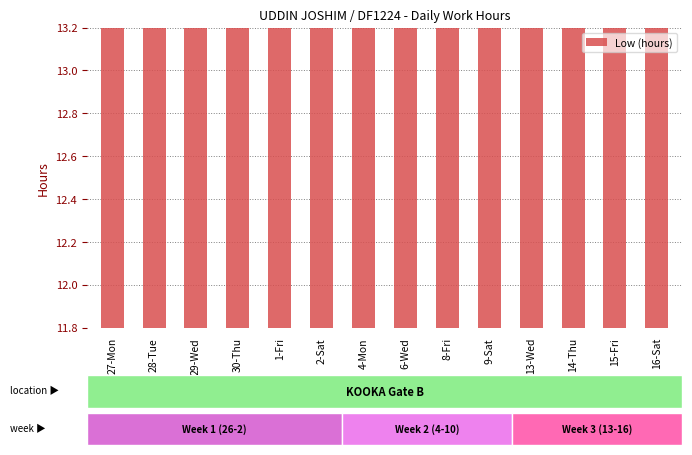

Which category has the lowest value across all series?

9-Sat